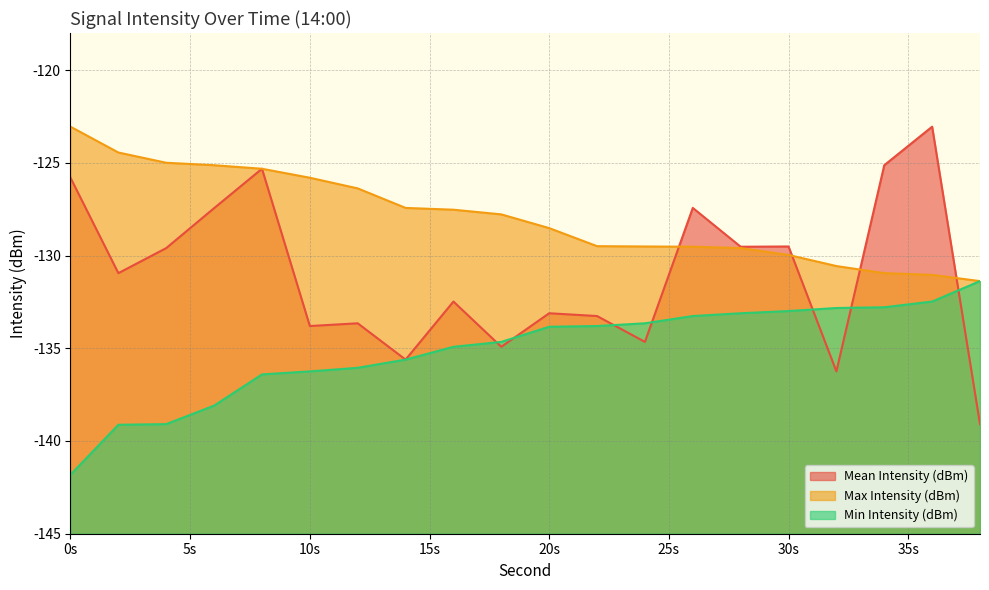

How many values in the Mean Intensity (dBm) series exceed -130?

9